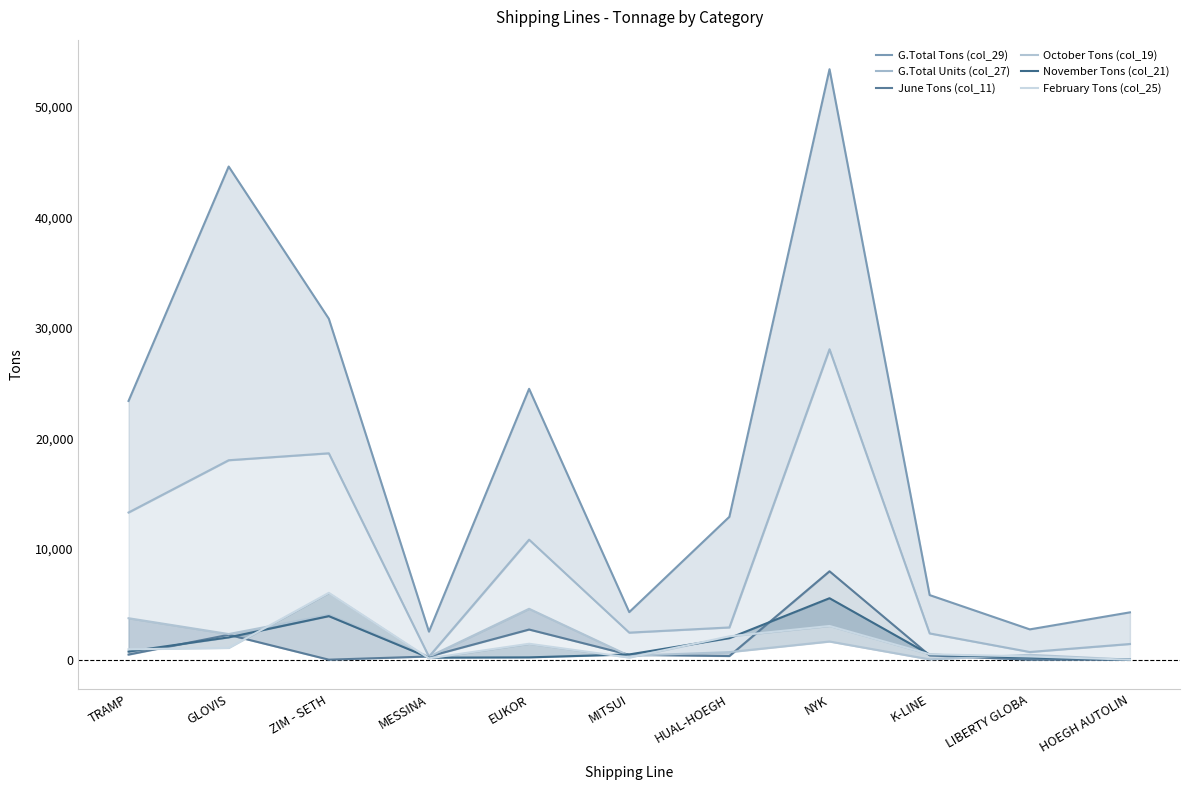

Reading left to right, list all the values displayed in this chart.

G.Total Tons (col_29): 23385	44576	30817	2535	24483	4300	12916	53373	5839	2740	4278
G.Total Units (col_27): 13302	18028	18655	271	10848	2445	2914	28059	2374	694	1418
June Tons (col_11): 462	2250	0	290	2725	441	330	7990	386	0	0
October Tons (col_19): 3748	2318	4048	269	4600	352	685	1643	29	440	0
November Tons (col_21): 733	2018	3936	184	209	474	1949	5556	457	184	0
February Tons (col_25): 941	1062	6041	120	1441	194	2110	3047	489	294	0